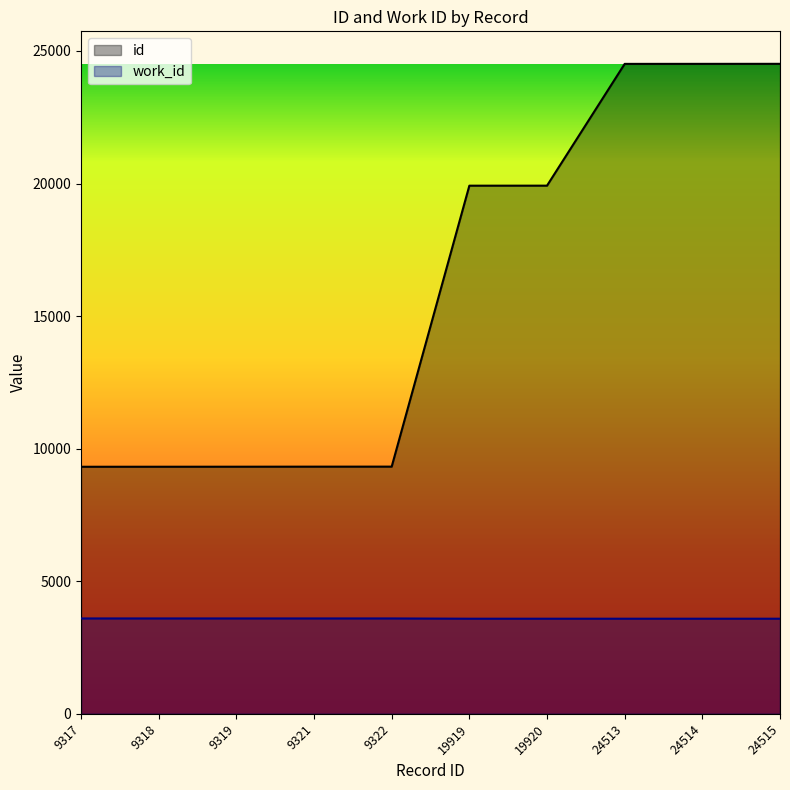

Reading left to right, what are all the values shown in this chart?

id: 9317	9318	9319	9321	9322	19919	19920	24513	24514	24515
work_id: 3596	3596	3596	3596	3596	3586	3586	3586	3586	3586